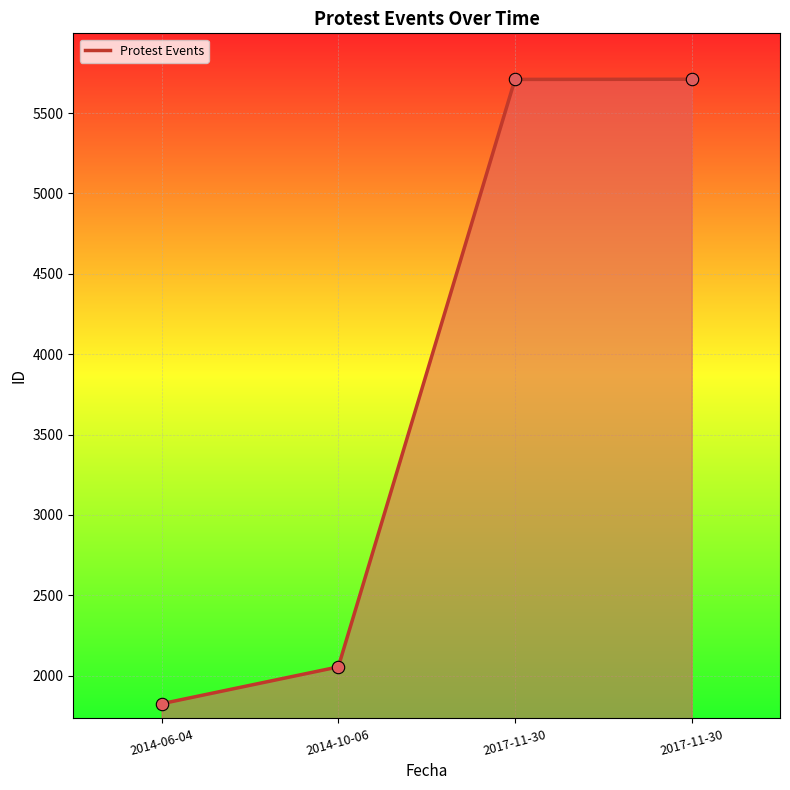

Between 2014-06-04 and 2014-10-06, which is larger?

2014-10-06